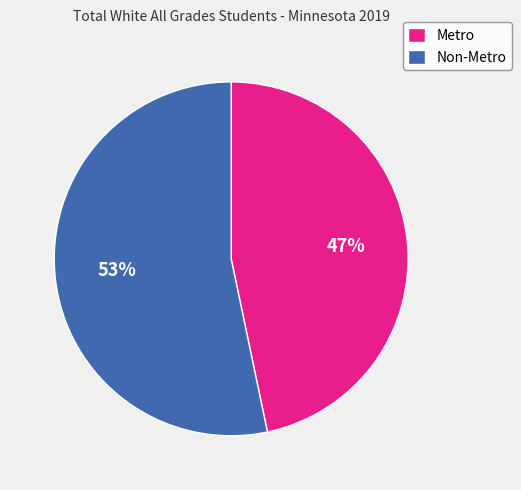

To the nearest percent, what portion does Metro represent?

47%